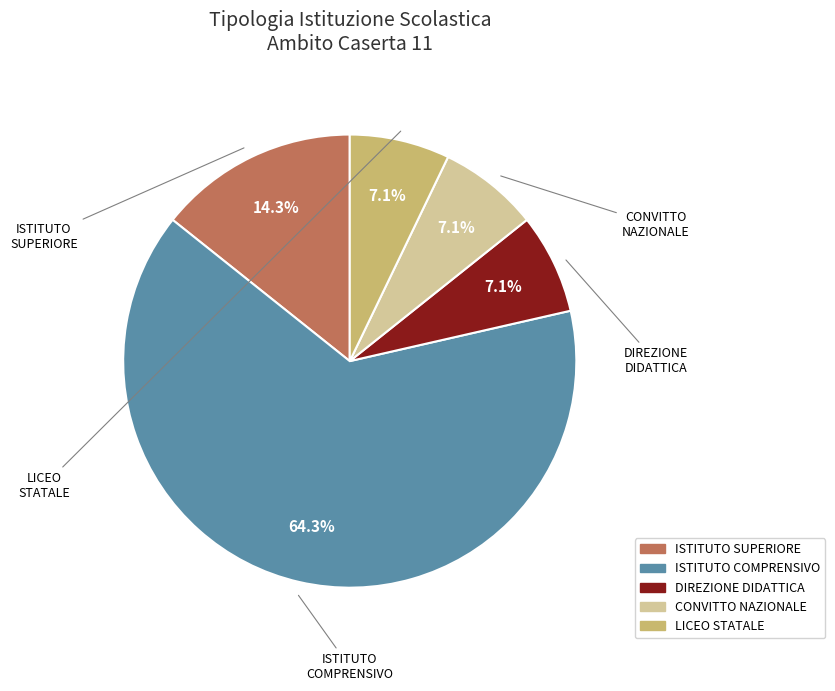

Does any single category account for the majority?

Yes